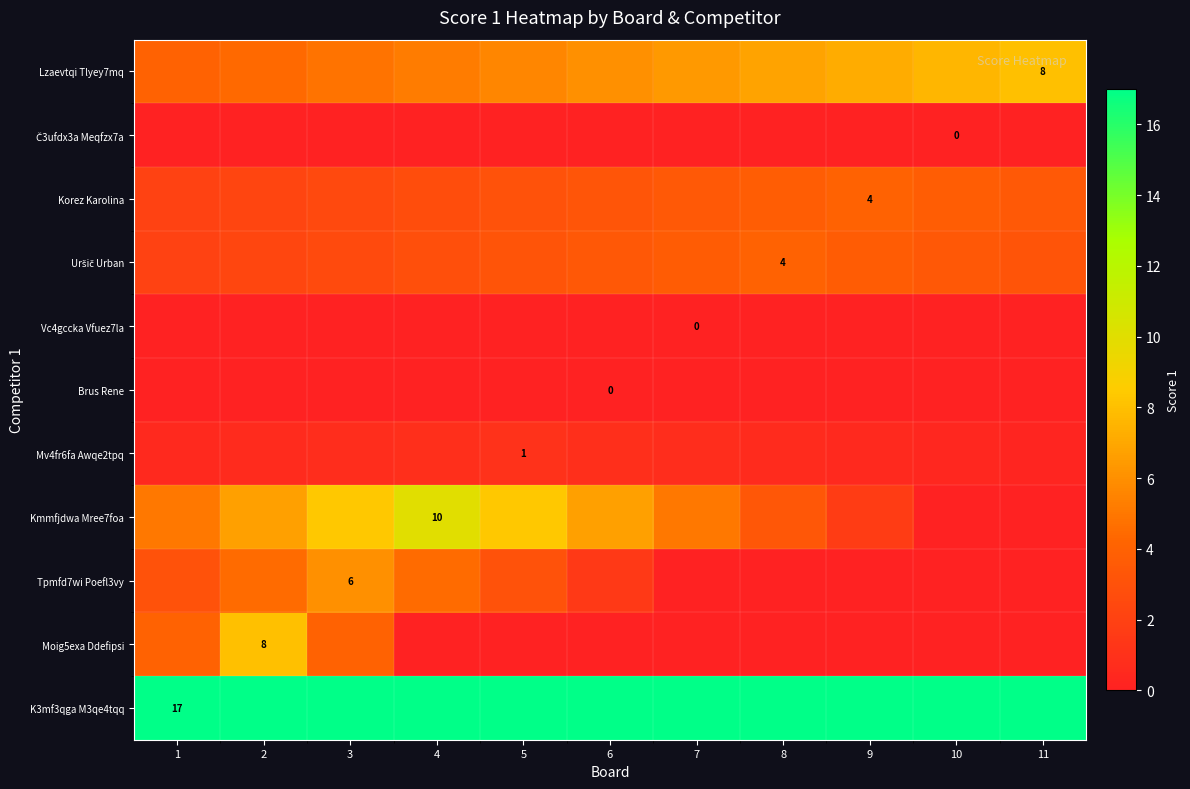

Which category has the highest value across all series?

1